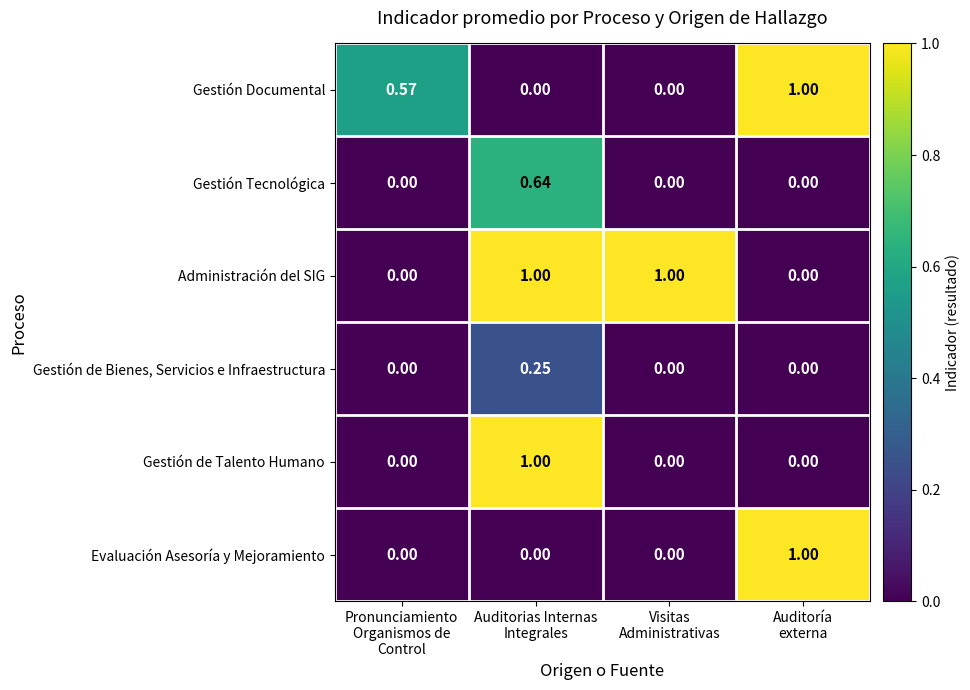

At which category is the sum across all series the highest?

Auditorias Internas
Integrales